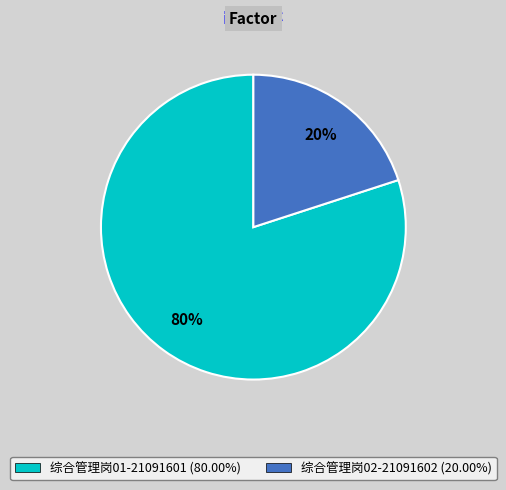

Which category has the biggest portion of the pie?

综合管理岗01-21091601